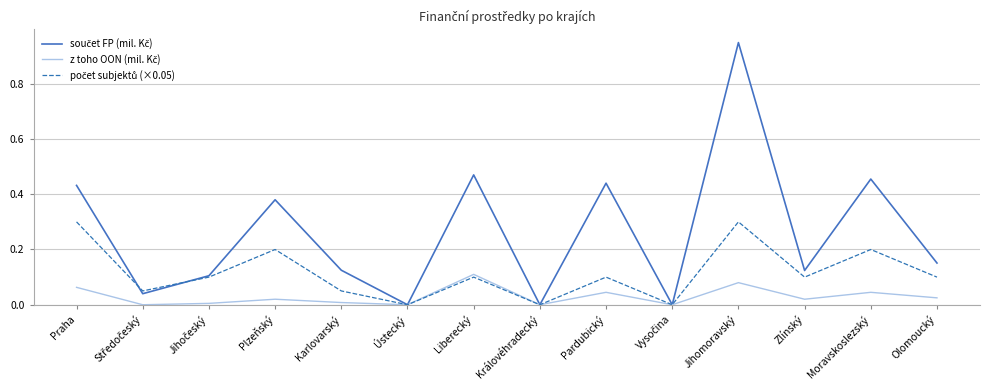

At which category does the chart reach its peak across all series?

Jihomoravský